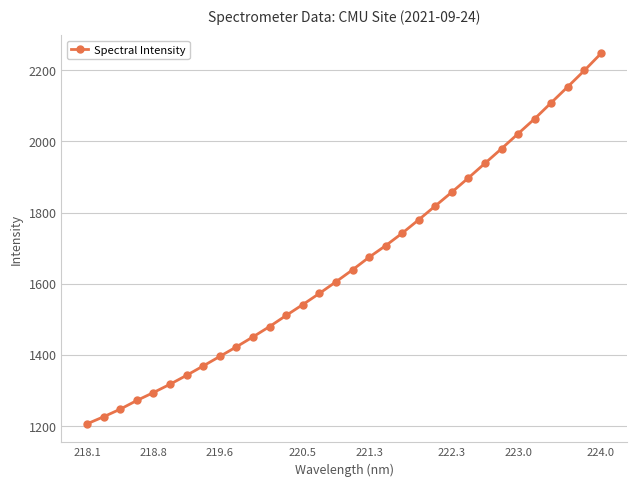

What is the maximum value shown in the chart?

2247.4